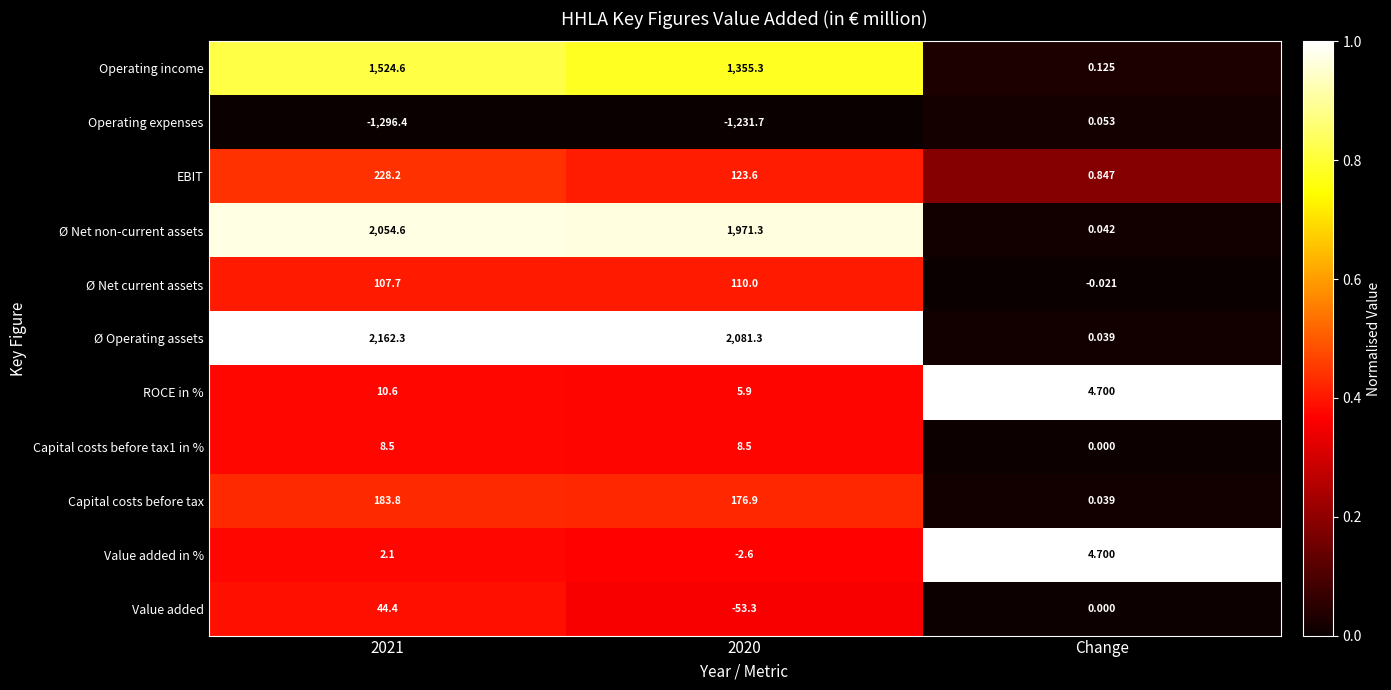

What is the total value across all series at Change?

10.5